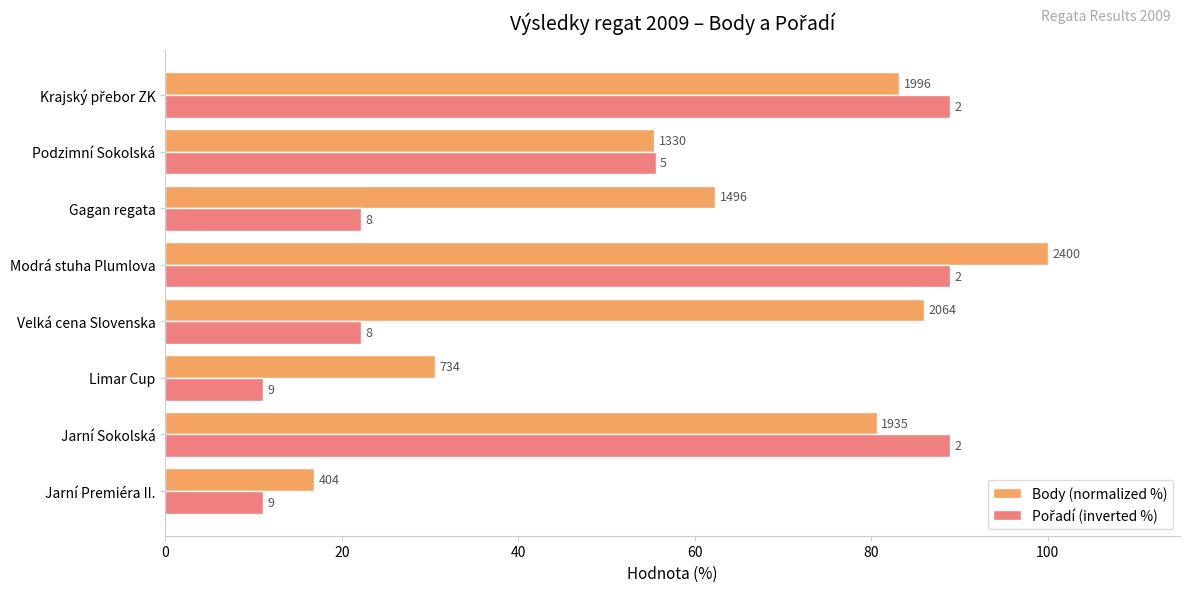

What is the minimum value shown in the chart?

11.1